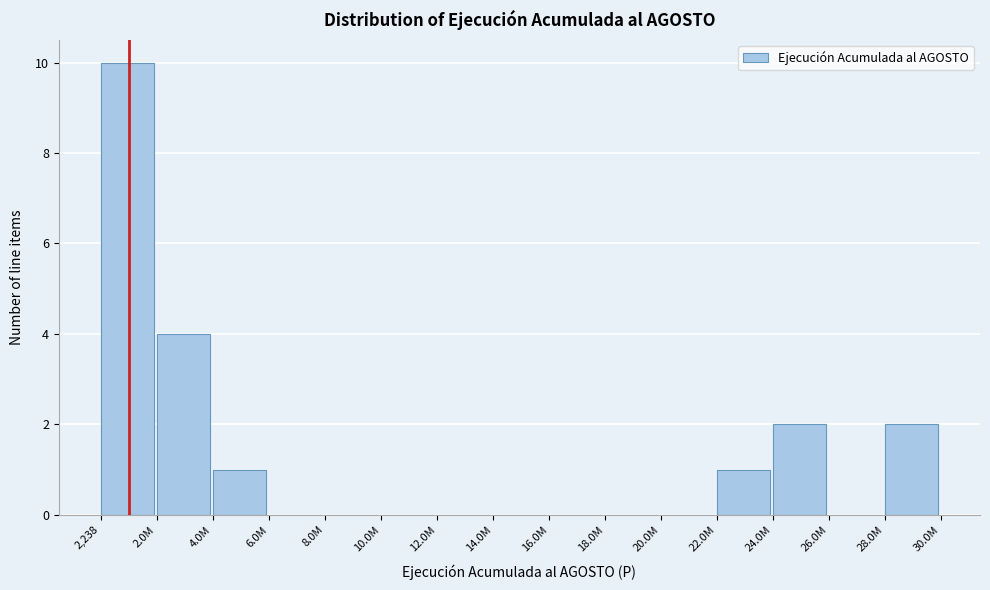

Reading left to right, extract all data points from this chart.

2,238=10	2.0M=4	4.0M=1	6.0M=0	8.0M=0	10.0M=0	12.0M=0	14.0M=0	16.0M=0	18.0M=0	20.0M=0	22.0M=1	24.0M=2	26.0M=0	28.0M=2